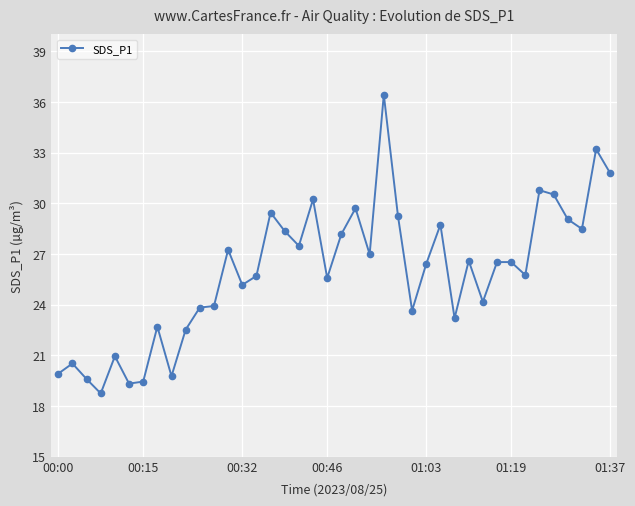

What is the value of the 39th point from the left?

33.2